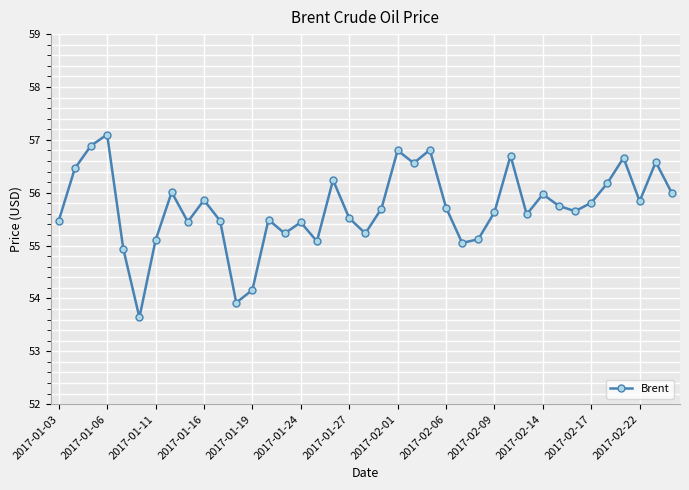

What is the difference between the maximum and minimum values?

3.5